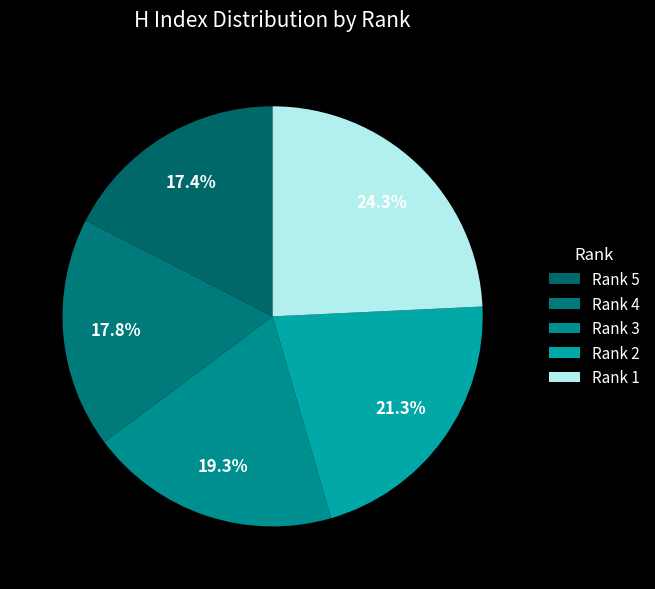

How many slices are in this pie chart?

5